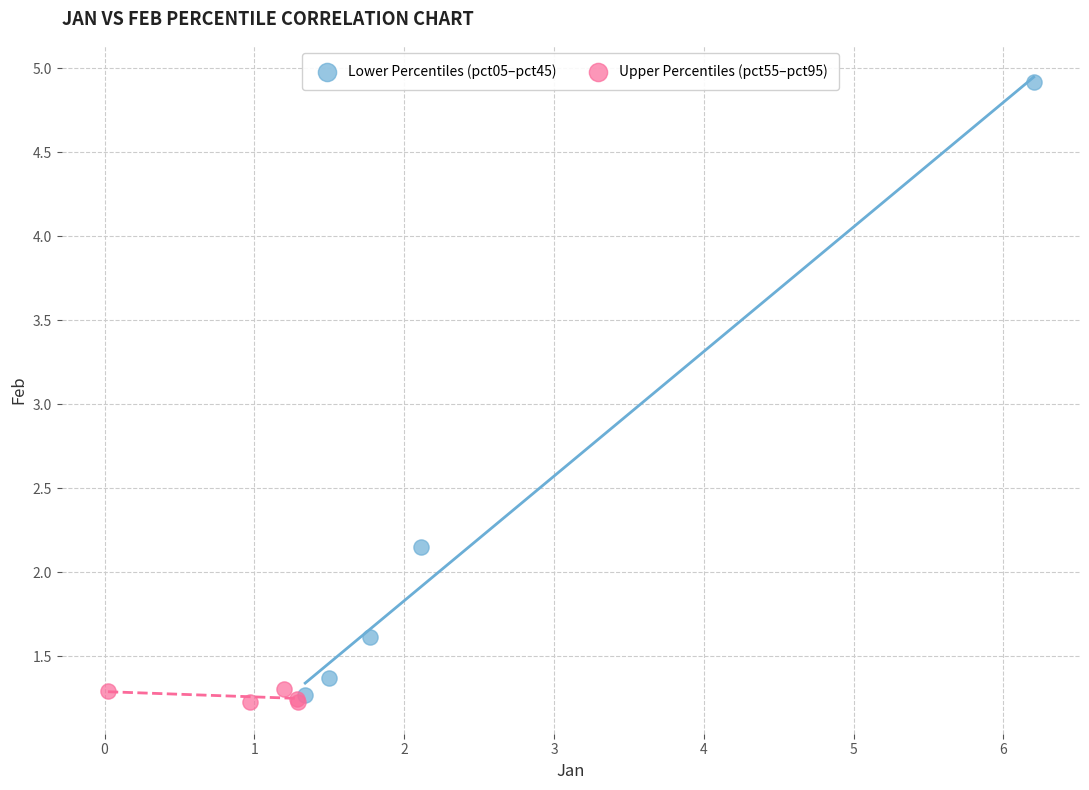

Which series has the largest Y range (max minus min)?

Lower Percentiles (pct05–pct45)